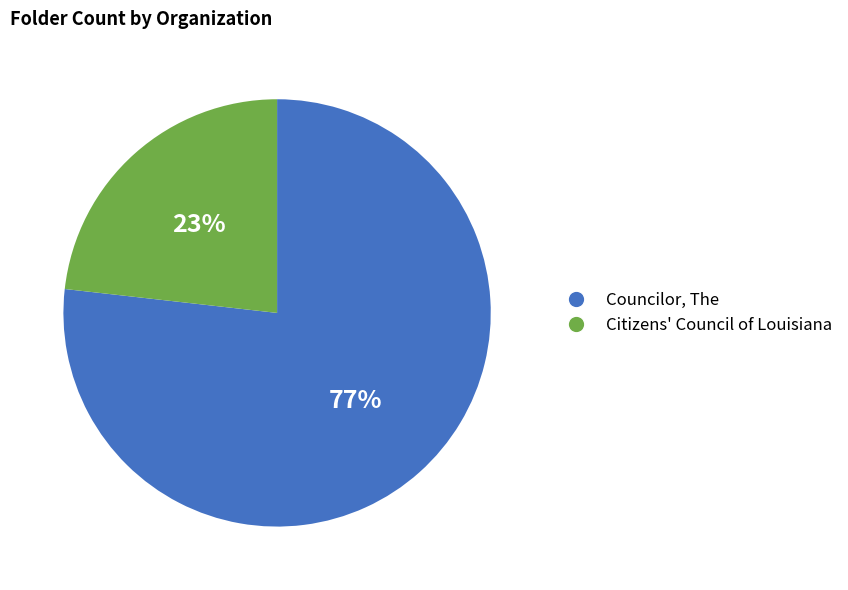

To the nearest percent, what is the combined percentage of Citizens' Council of Louisiana and Councilor, The?

100%